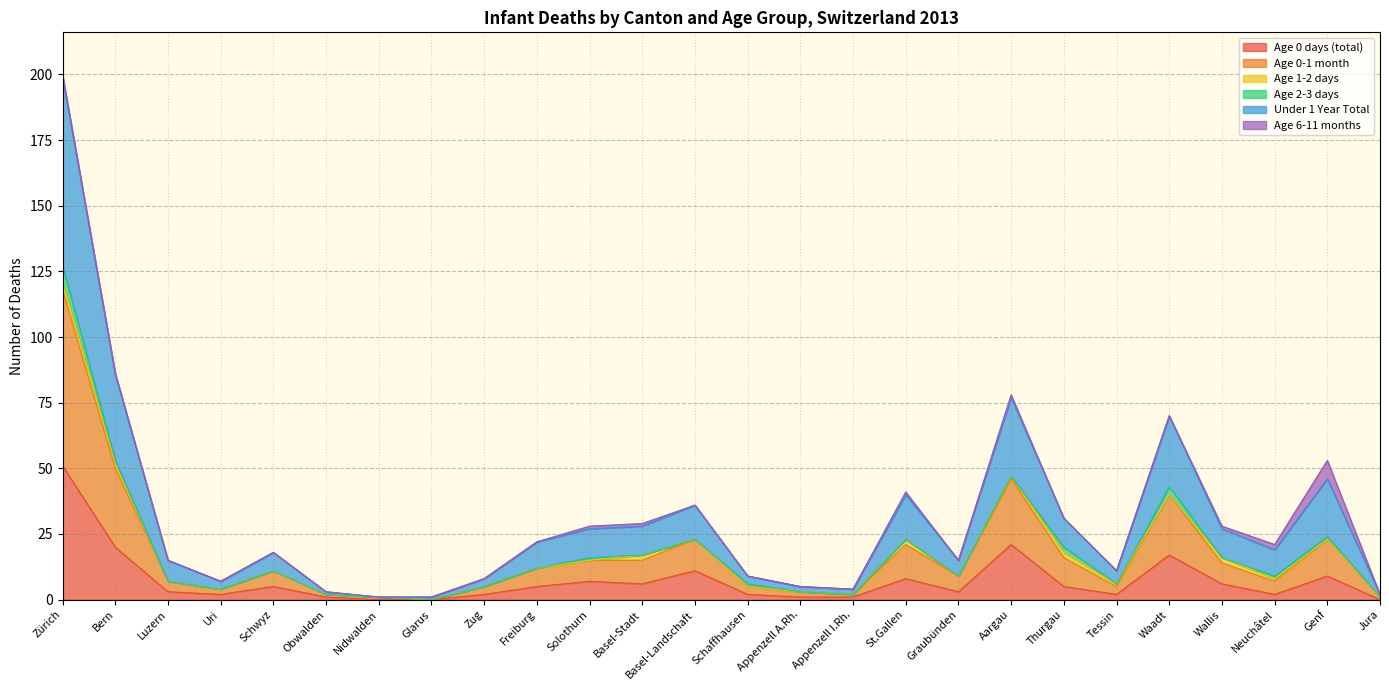

What is the total value across all series at Schwyz?

18